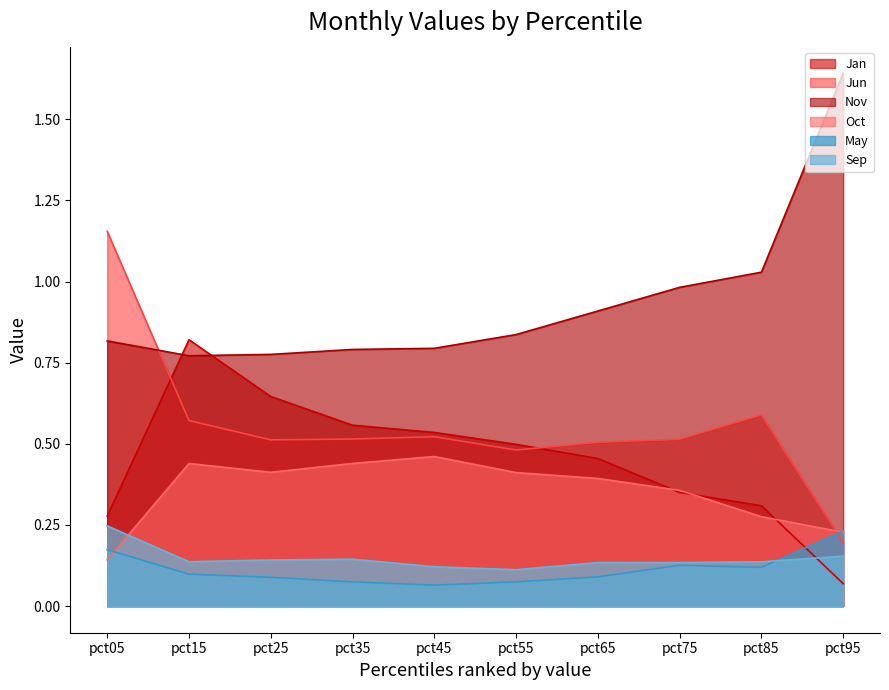

Which series has the widest spread of values?

Jun